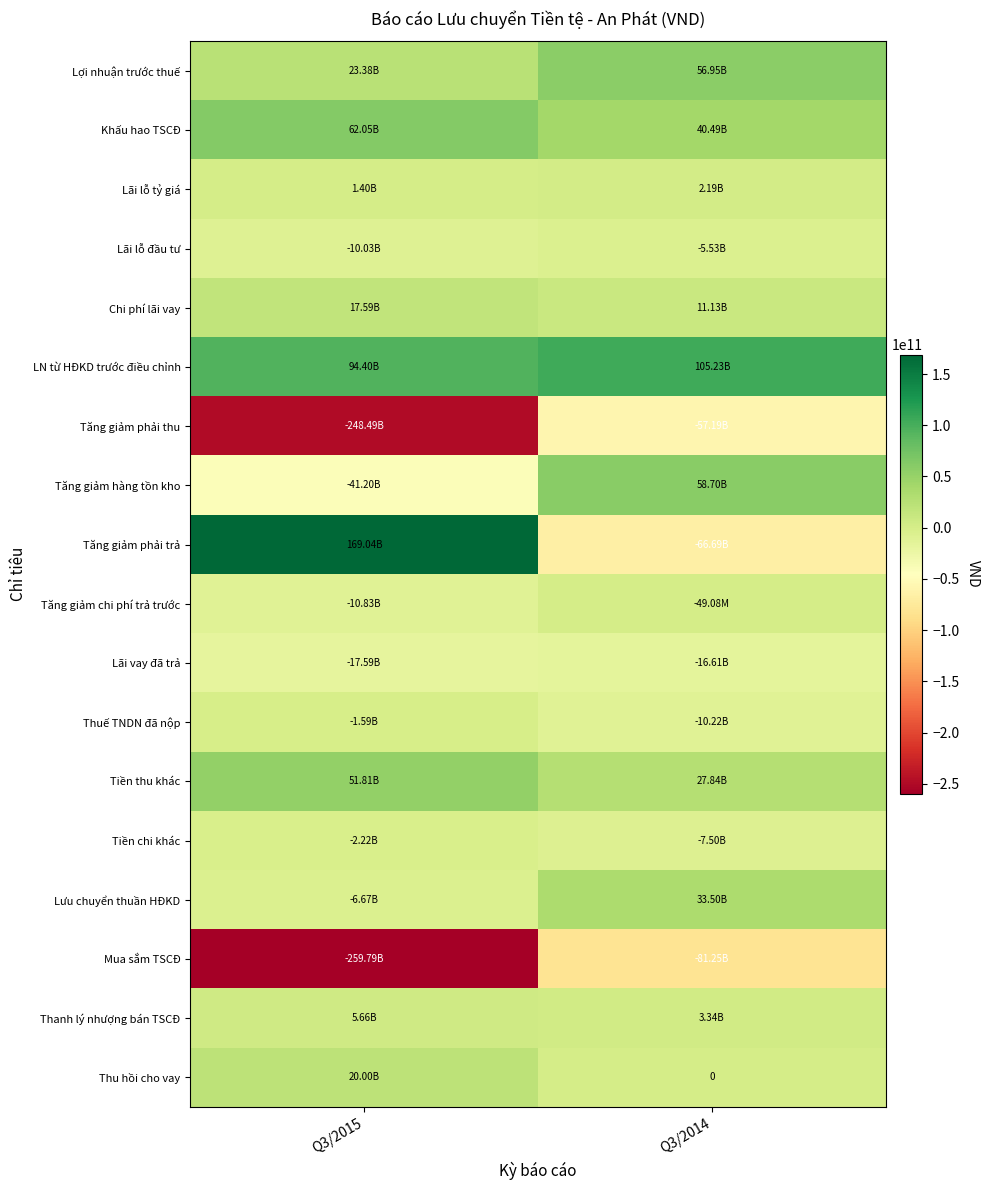

Read the Lãi lỗ tỷ giá value at Q3/2015.

1401049891